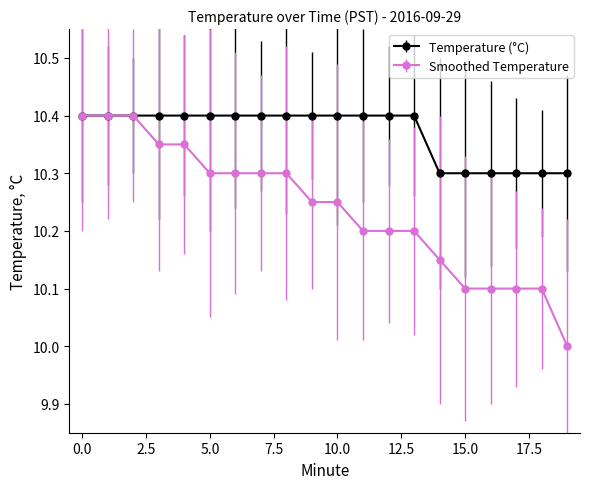

At how many categories does at least one series exceed 10?

20